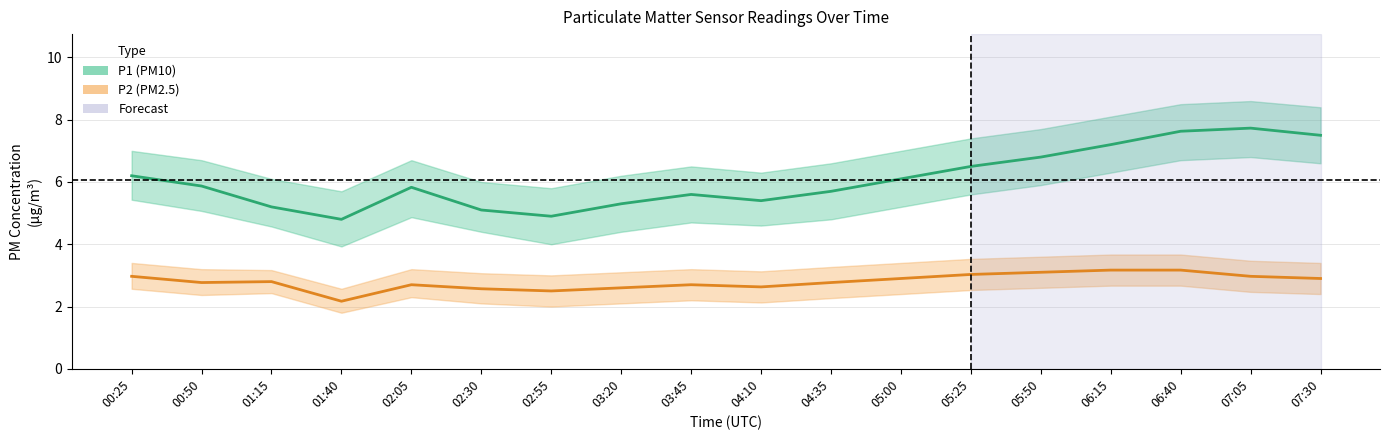

What is the maximum value for P1?

7.7